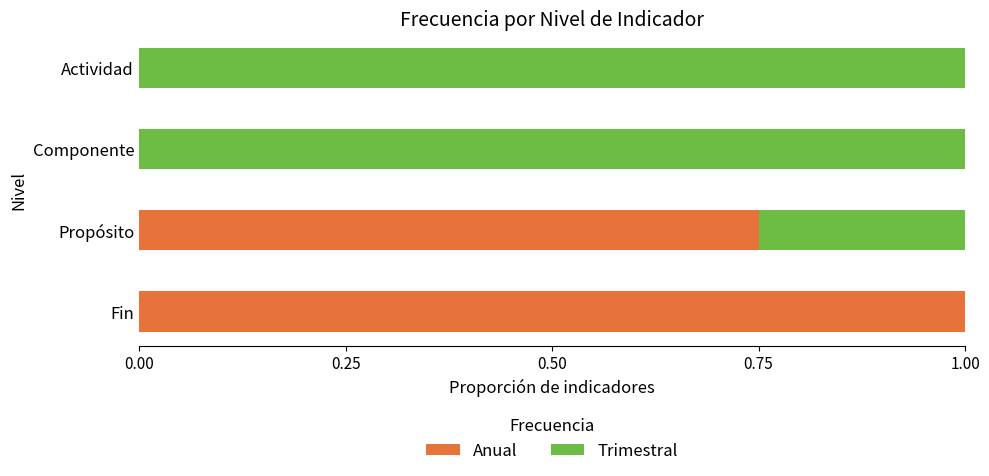

What is the total value across all series at Actividad?

1.0